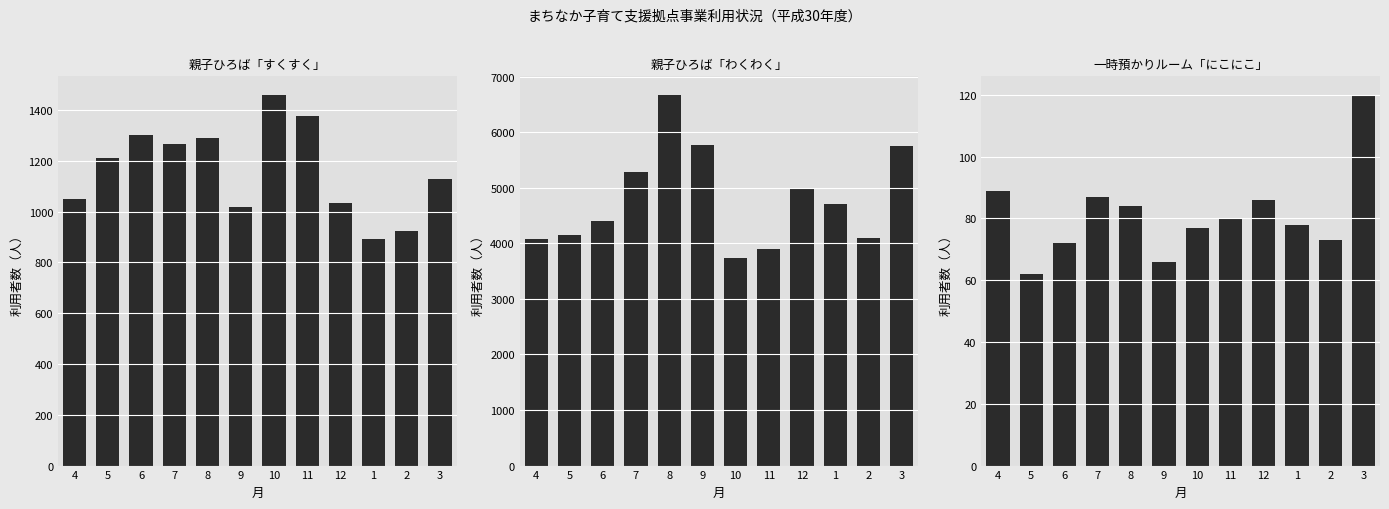

What is the difference between the second highest and minimum values in the 一時預かりルーム「にこにこ」 series?

27